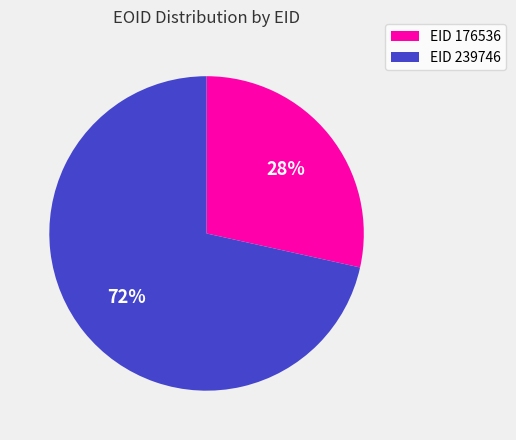

Is there any slice that represents more than half of the pie?

Yes